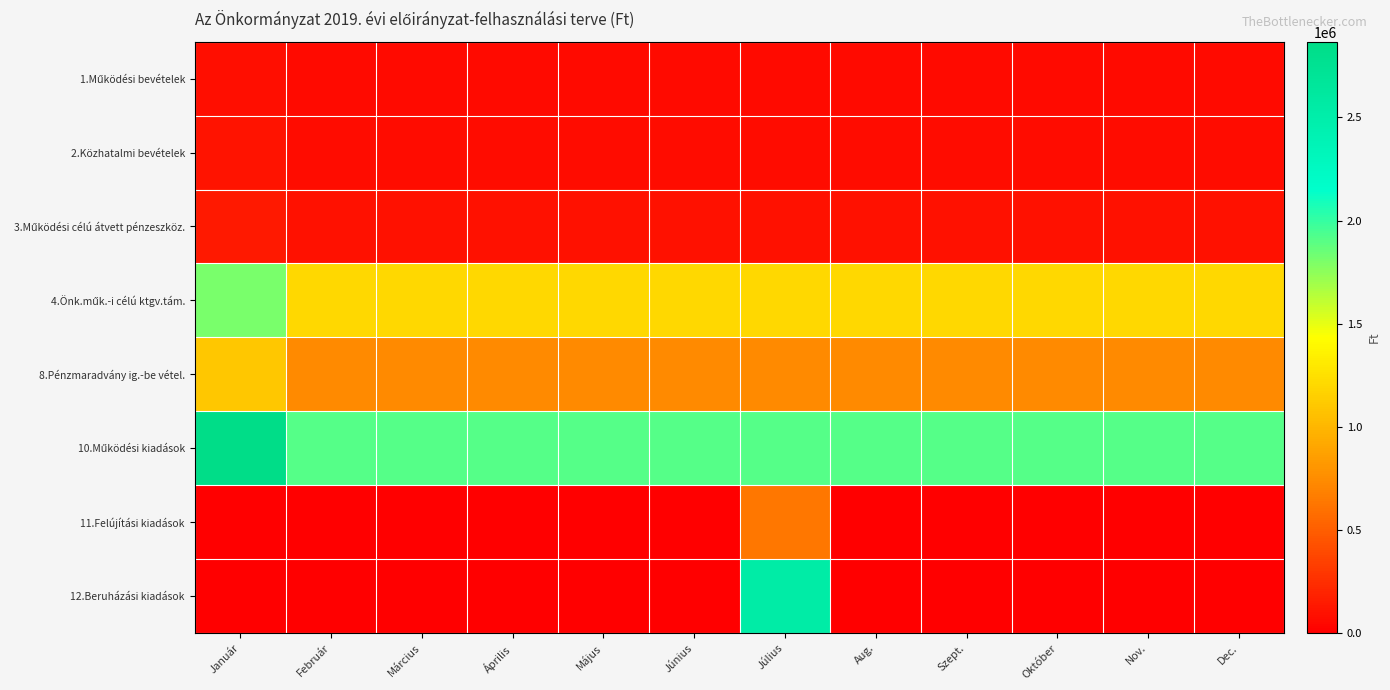

Which series has the largest total across all categories?

10.Működési kiadások